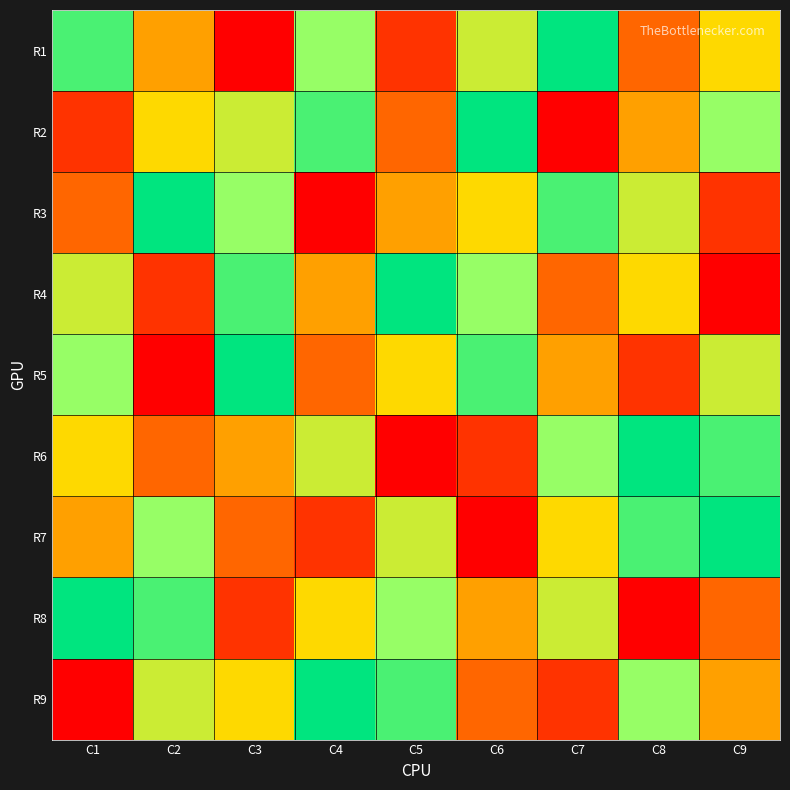

How many series are shown in this chart?

9